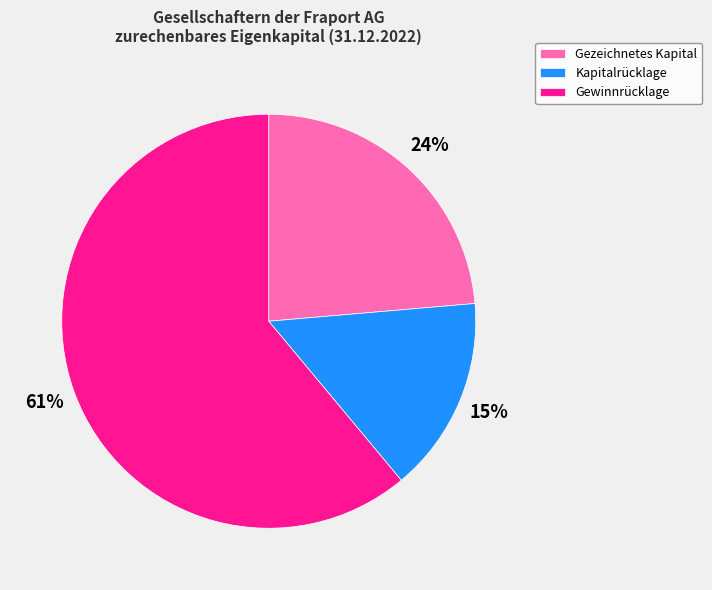

Which category accounts for the majority?

Gewinnrücklage